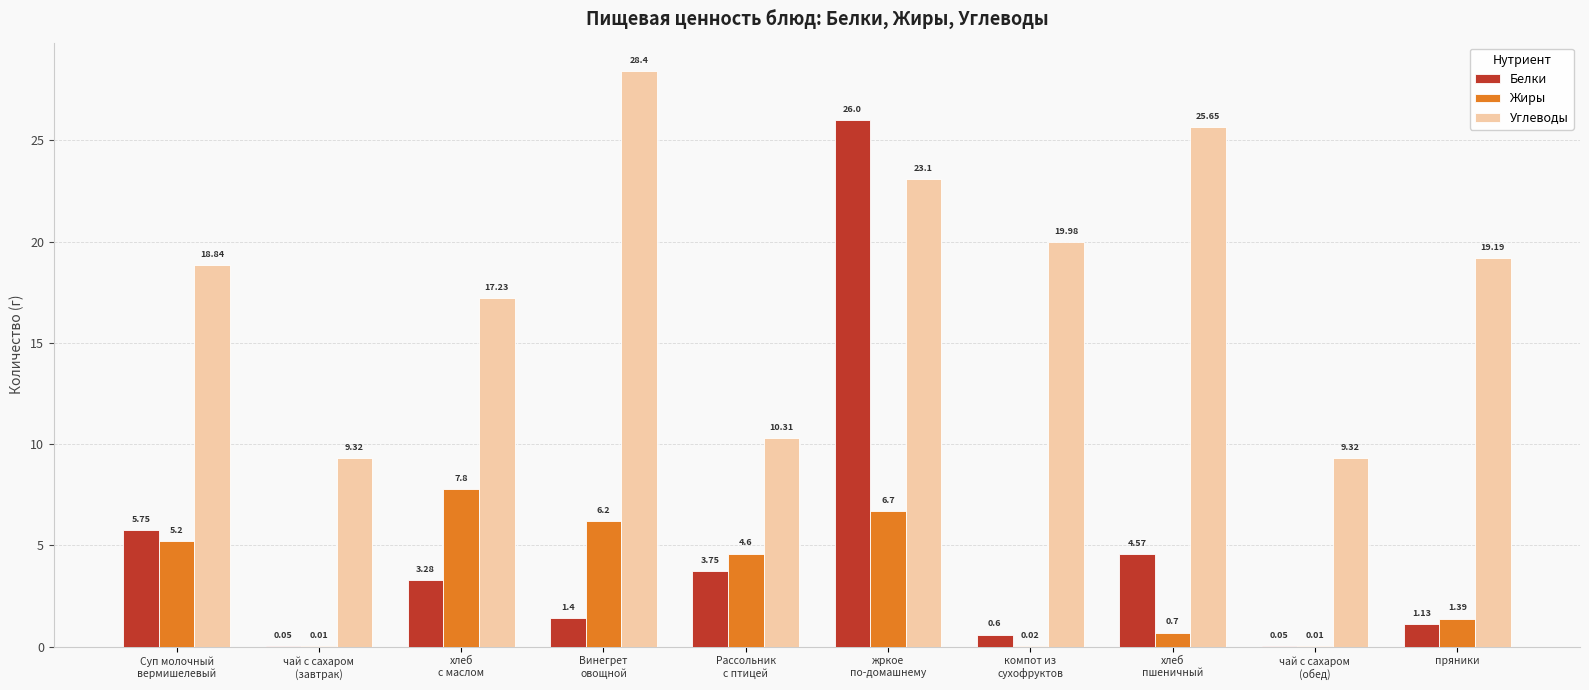

What is the highest value of the Жиры series?

7.8